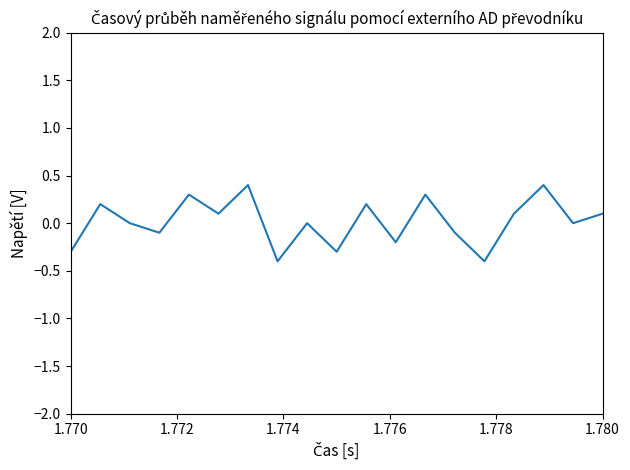

What is the maximum value shown in the chart?

0.4